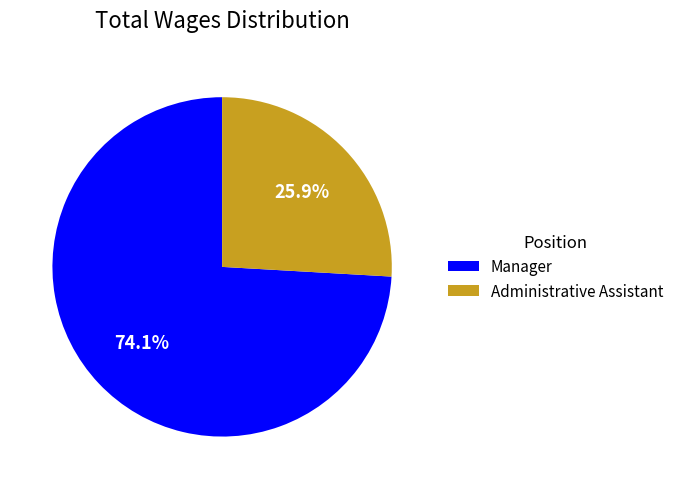

Between Manager and Administrative Assistant, which is larger?

Manager